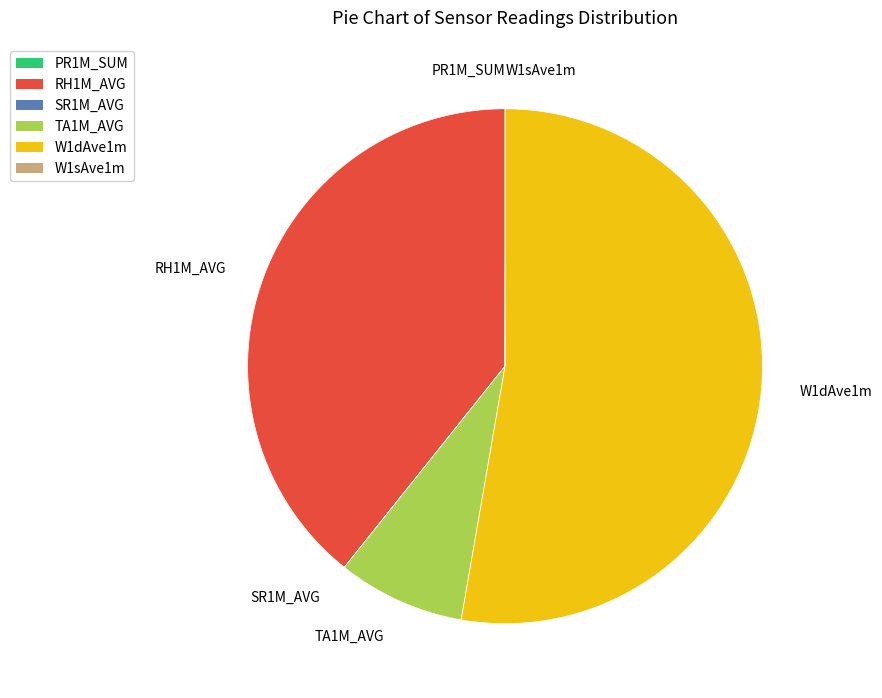

Which category accounts for the majority?

W1dAve1m